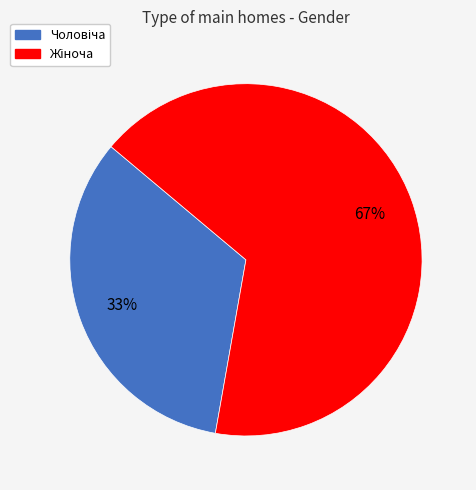

Is there any slice that represents more than half of the pie?

Yes